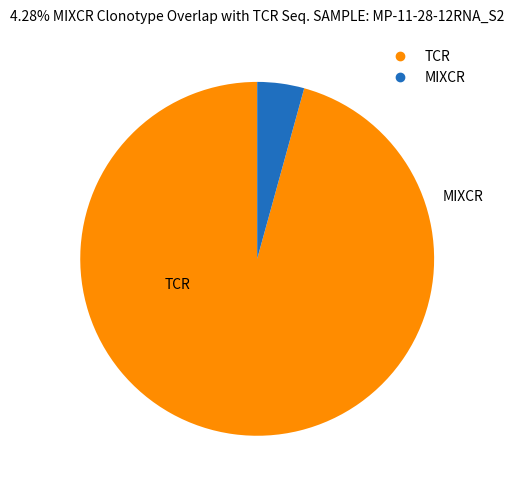

Does any single category account for the majority?

Yes